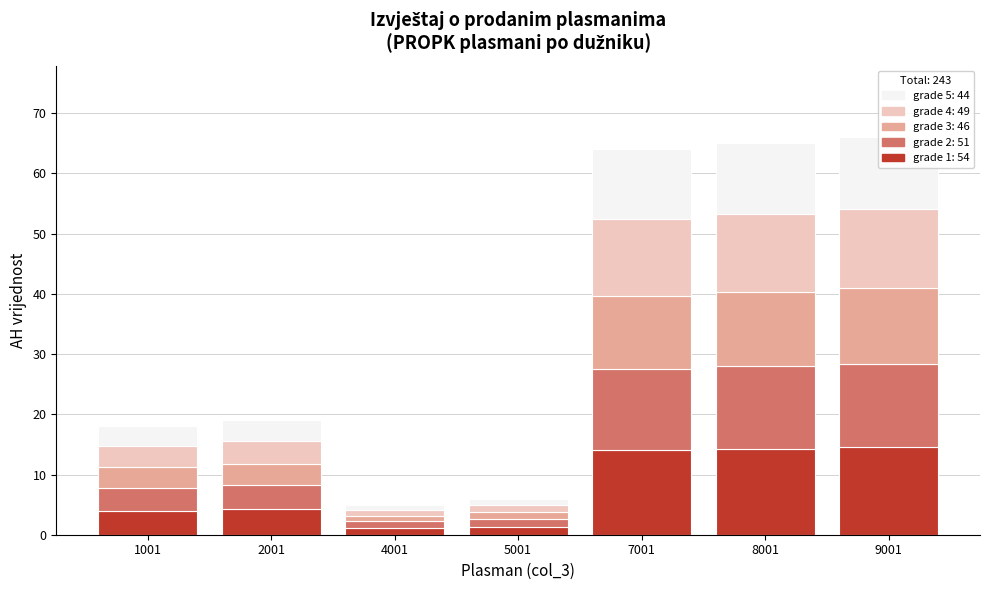

How many data points does each series have?

7